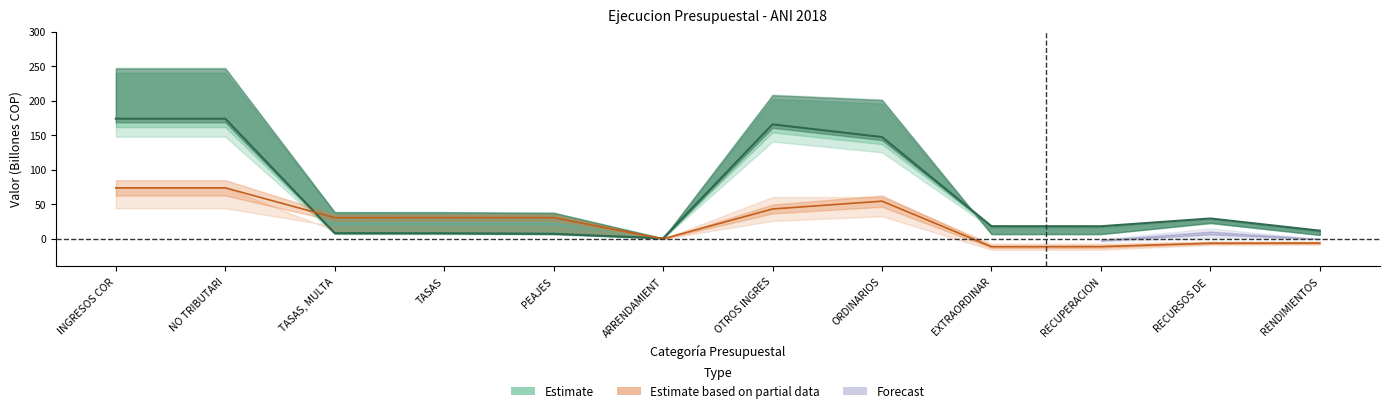

Rank the categories by SALDO POR RECAUDAR value from highest to lowest.

INGRESOS COR, NO TRIBUTARI, ORDINARIOS, OTROS INGRES, TASAS, PEAJES, TASAS, MULTA, ARRENDAMIENT, RENDIMIENTOS, RECURSOS DE, RECUPERACION, EXTRAORDINAR